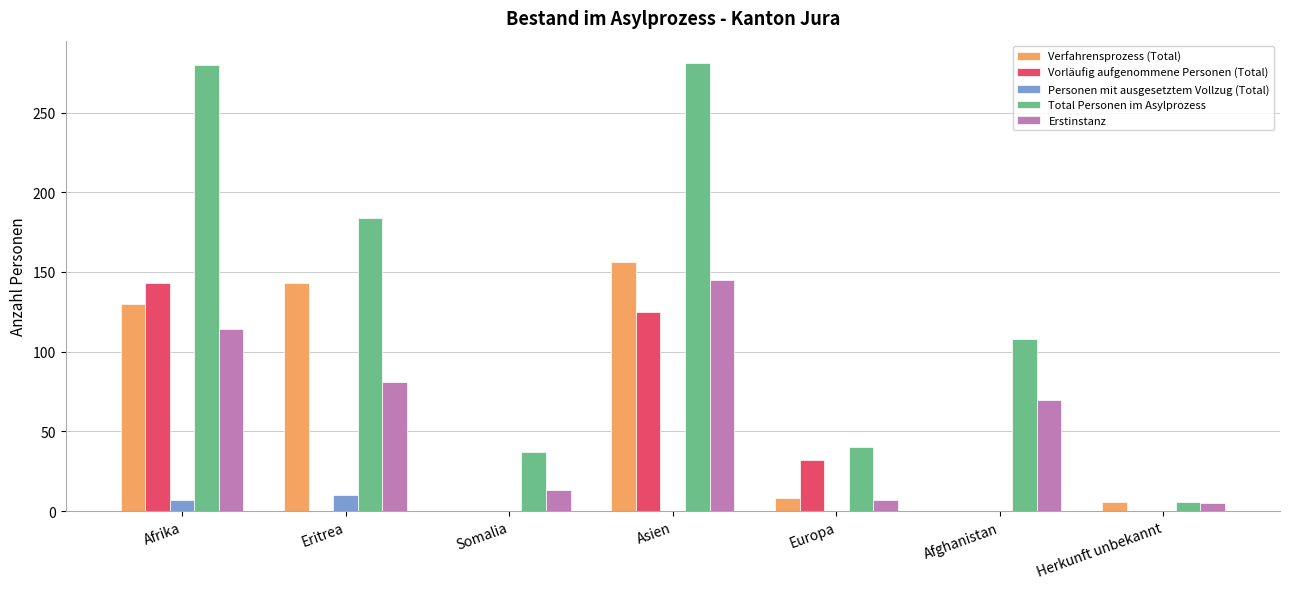

True or false: Total Personen im Asylprozess has a value of 6 at Herkunft unbekannt.

True